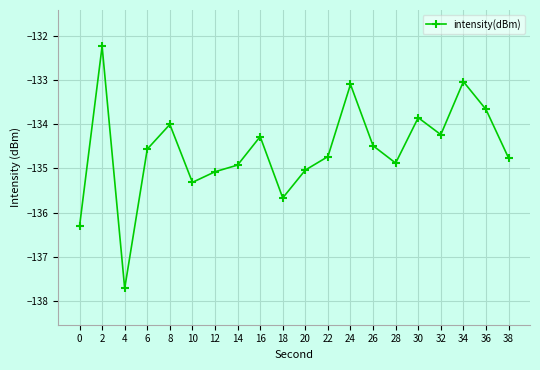

Which label corresponds to the largest value in the chart?

2